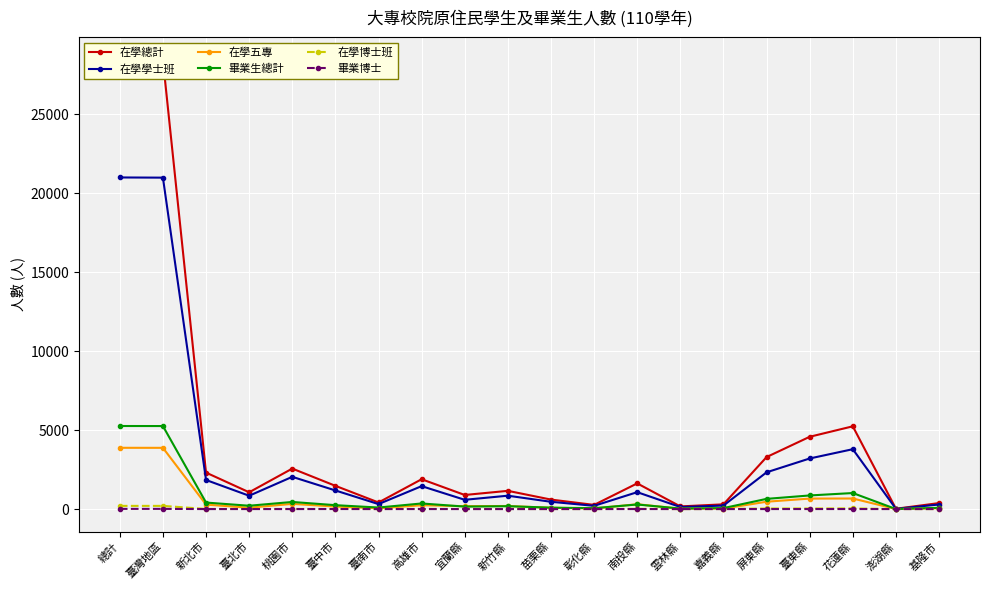

At which label does 在學總計 reach its peak?

總計